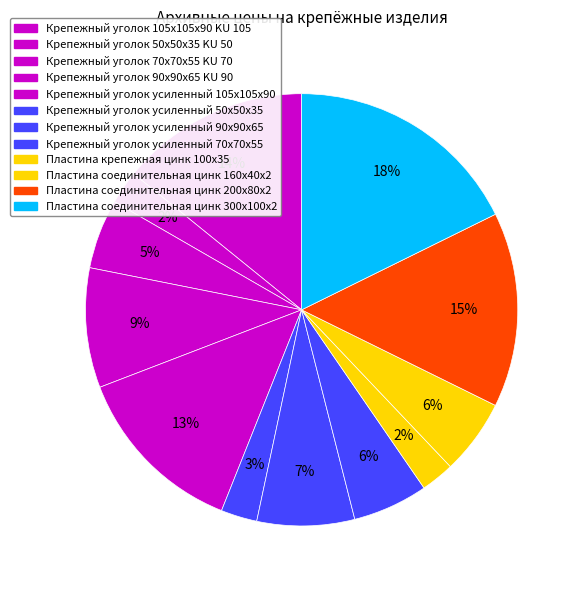

How many slices are in this pie chart?

12